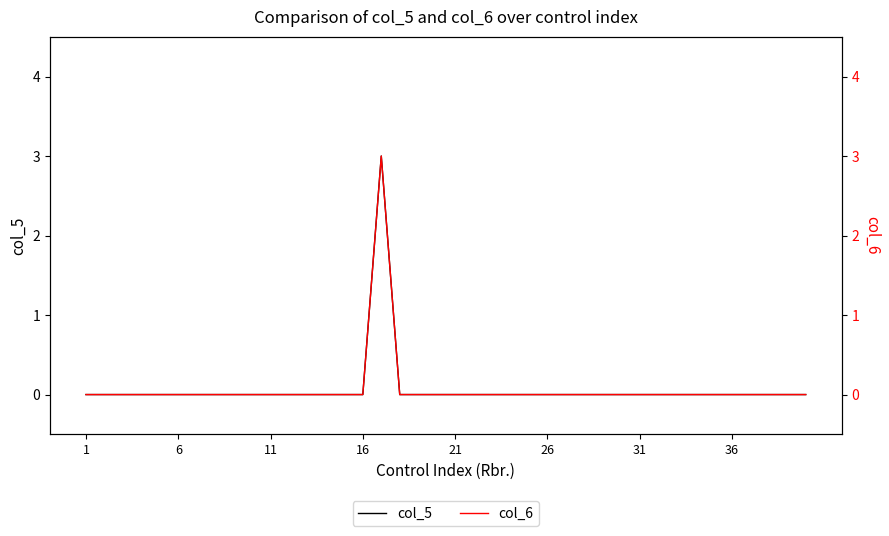

How many distinct data groups are displayed?

2